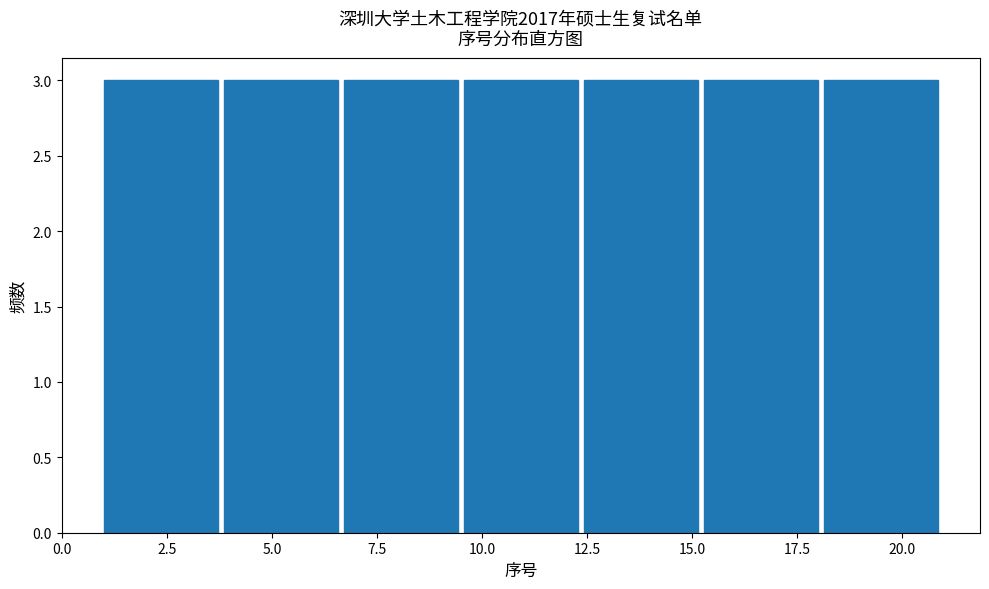

How tall is the bar that spans 4.0 to 6.5 on the x-axis? Neither the bar edges nor the heights are printed on the chart, so give them approximately, as read against the axes.

3